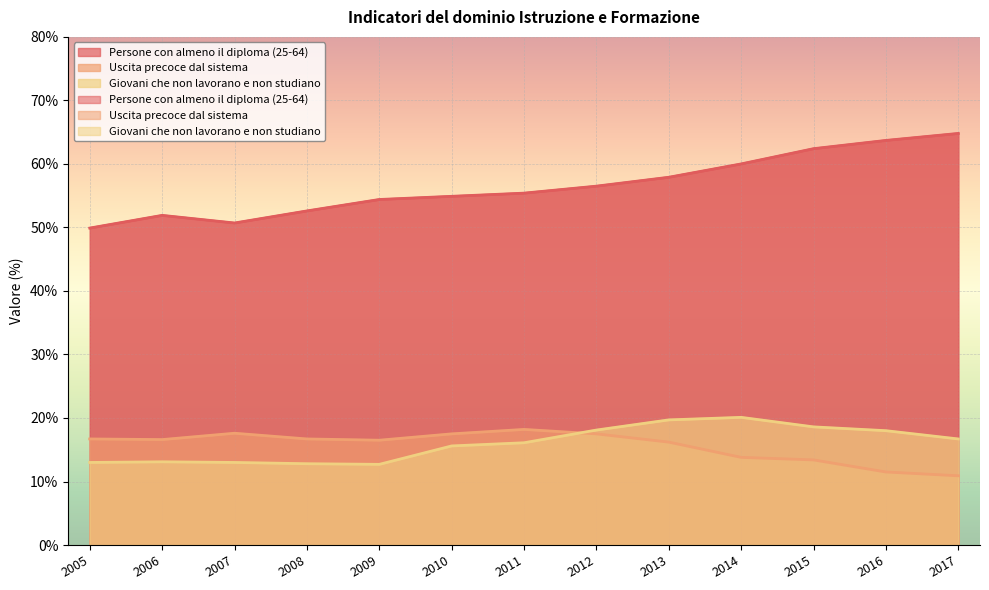

What is the spread (max minus min) of values at 2014?

46.2